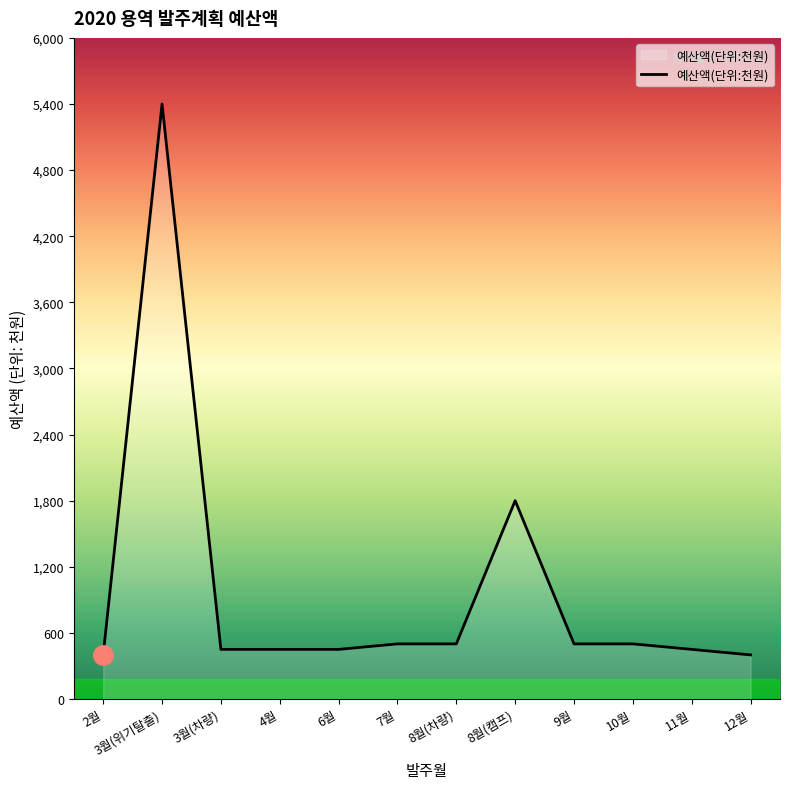

What position from the left is 2월?

1